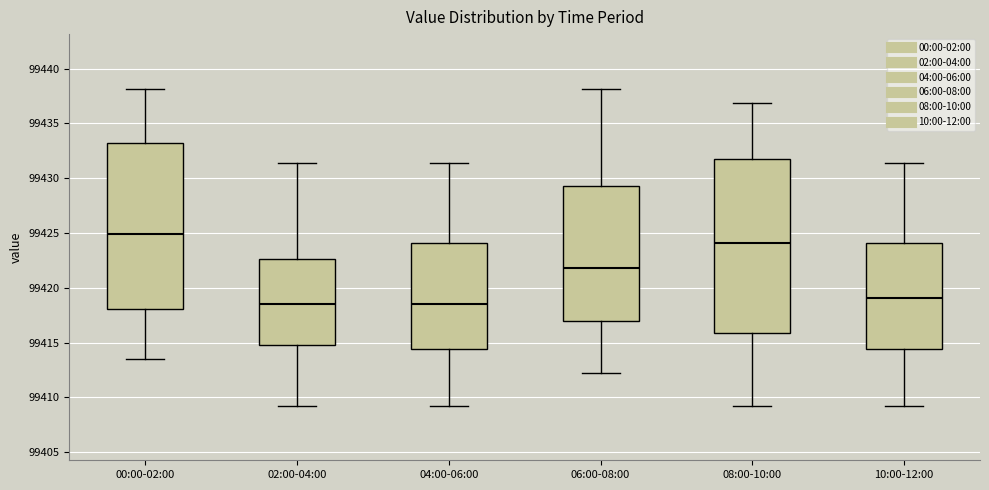

Comparing the boxes themselves (not the whiskers), which one is the tallest?

08:00-10:00